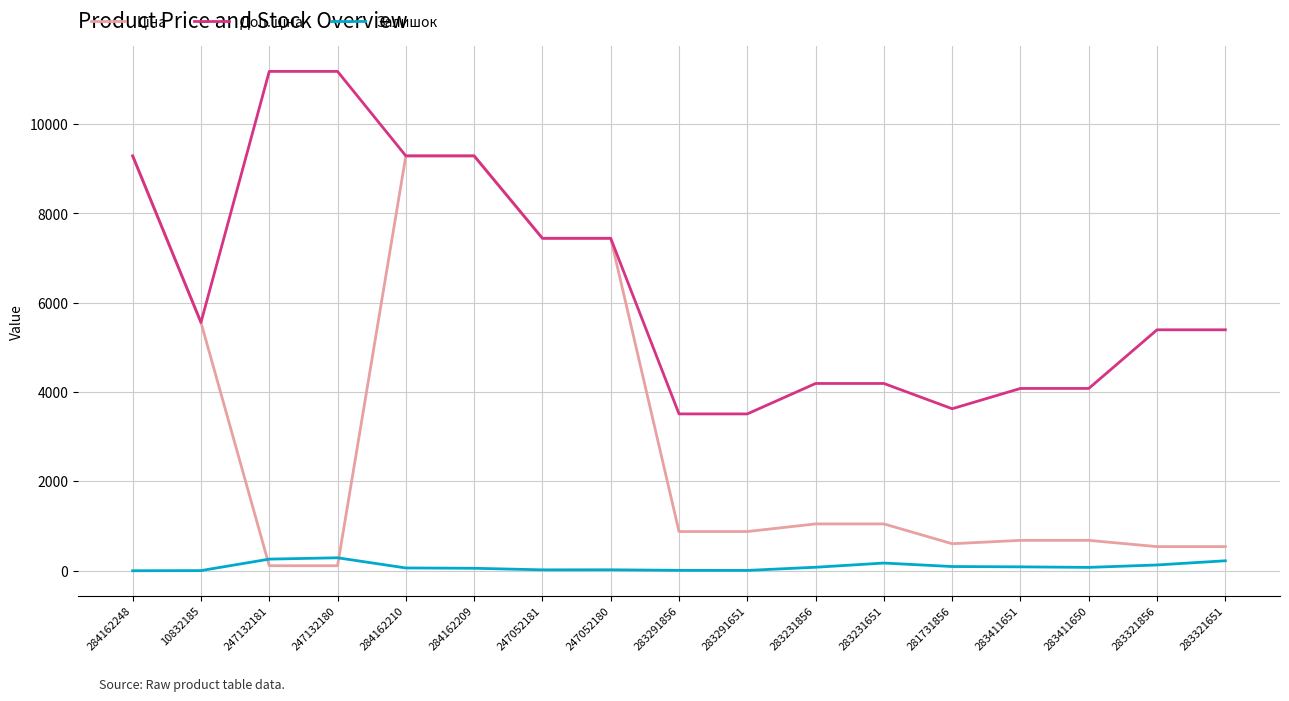

What is the average value of the Залишок series?

93.2